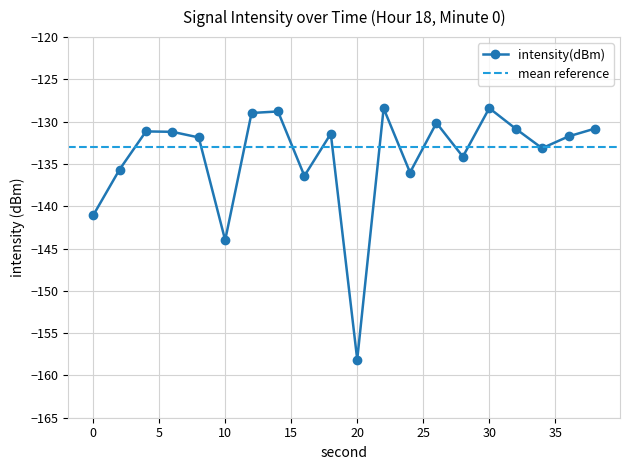

Where does the data first go above -131?

12